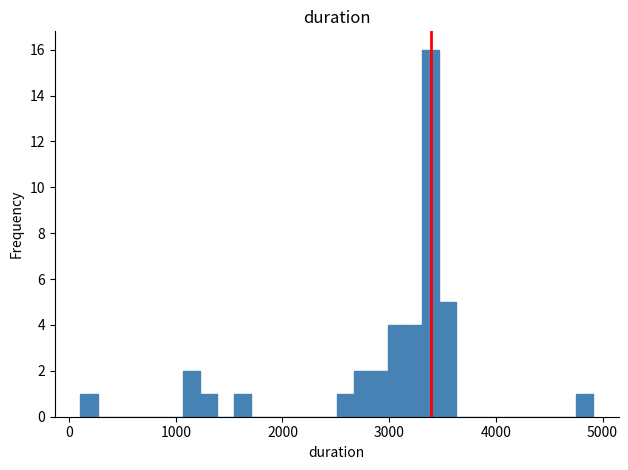

Around what value on the x-axis is the tallest bar? Give the approximate position of its centre, as read against the axis.

3400